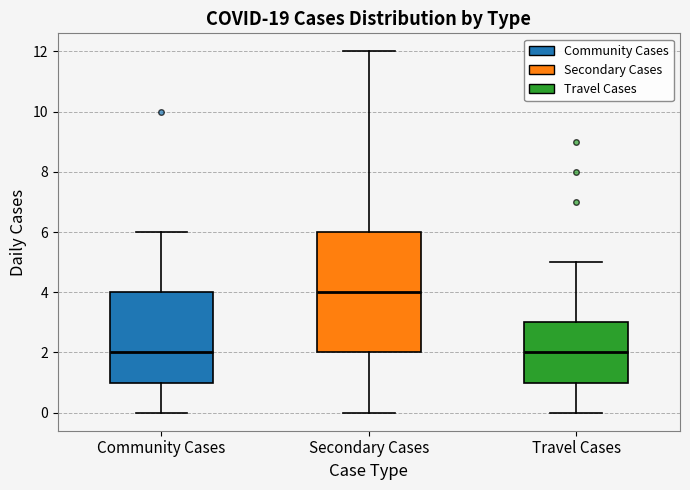

Reading left to right, transcribe this box plot: for each box, give where its median line is, the range the box spans, and where its two whiskers end, as read against the y-axis. The values are not printed on the chart, so give them approximately, as read against the axis.

Community Cases: median 2, box 1 to 4, whiskers 0 to 6
Secondary Cases: median 4, box 2 to 6, whiskers 0 to 12
Travel Cases: median 2, box 1 to 3, whiskers 0 to 5